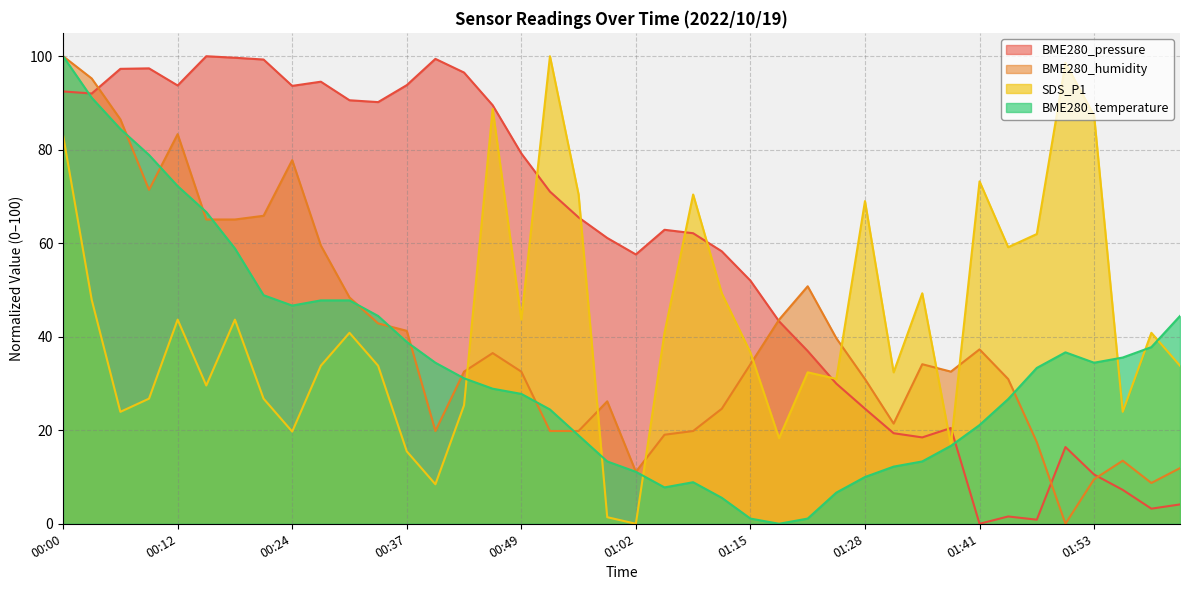

Is it true that BME280_temperature equals 35.6 at 01:56?

True